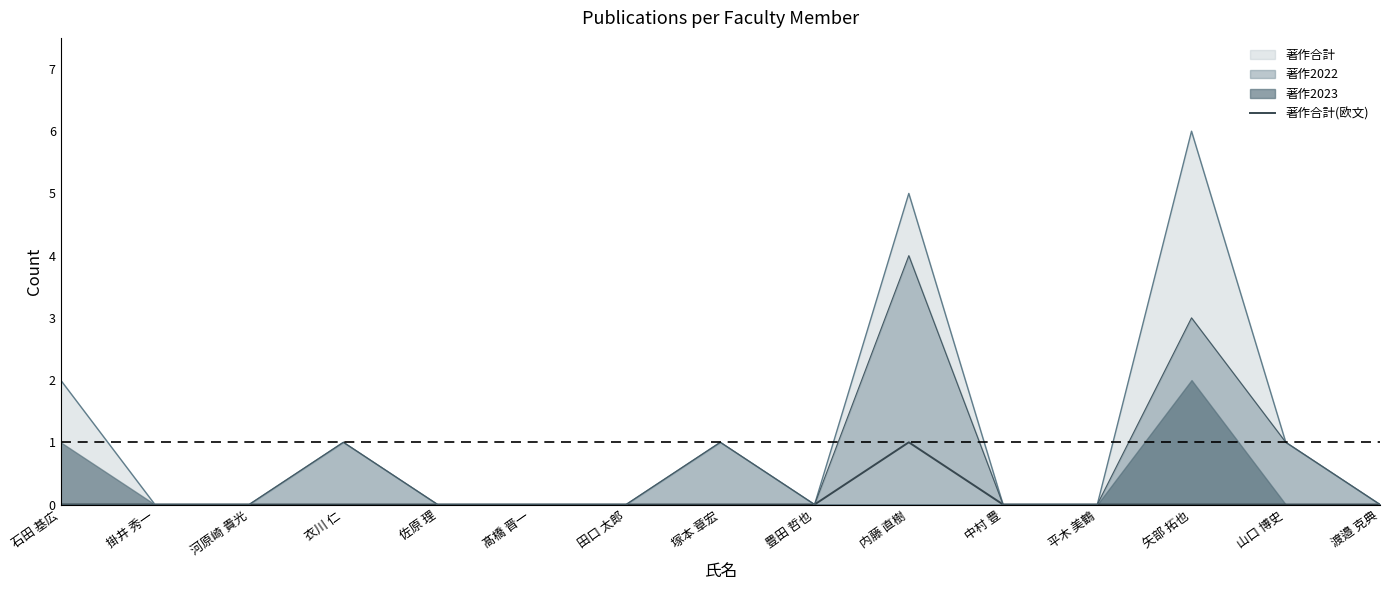

Which has a higher value, 髙橋 晋一 or 塚本 章宏?

髙橋 晋一